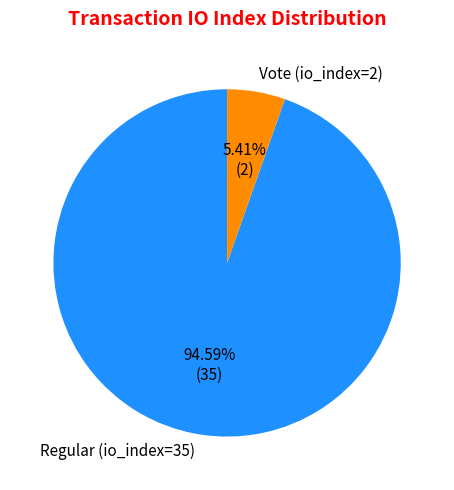

How much of the chart is everything except Regular (io_index=35)?

5.4%